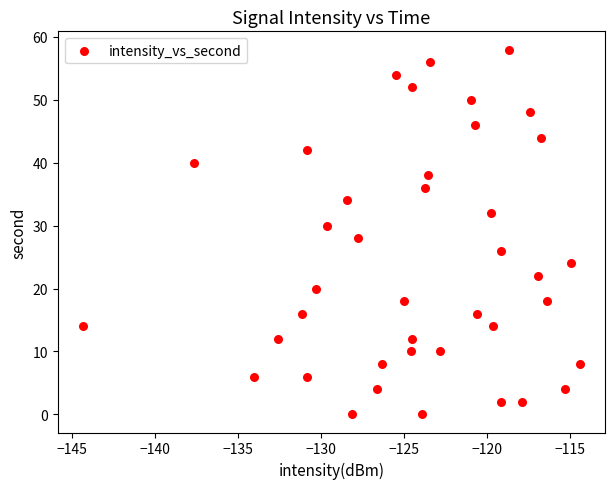

What is the range of Y values (max minus min)?

58